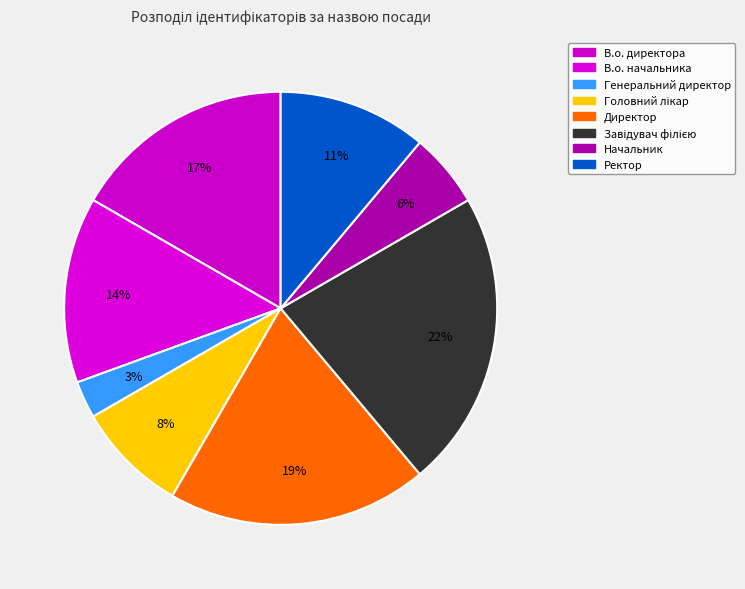

Combined, do Генеральний директор and Завідувач філією account for over 50%?

No